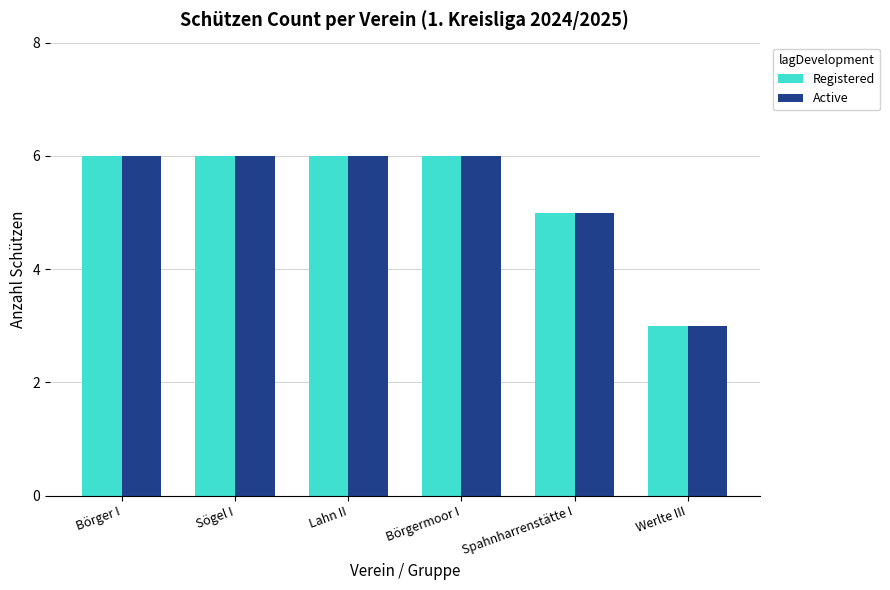

What is the total value across all series at Lahn II?

12